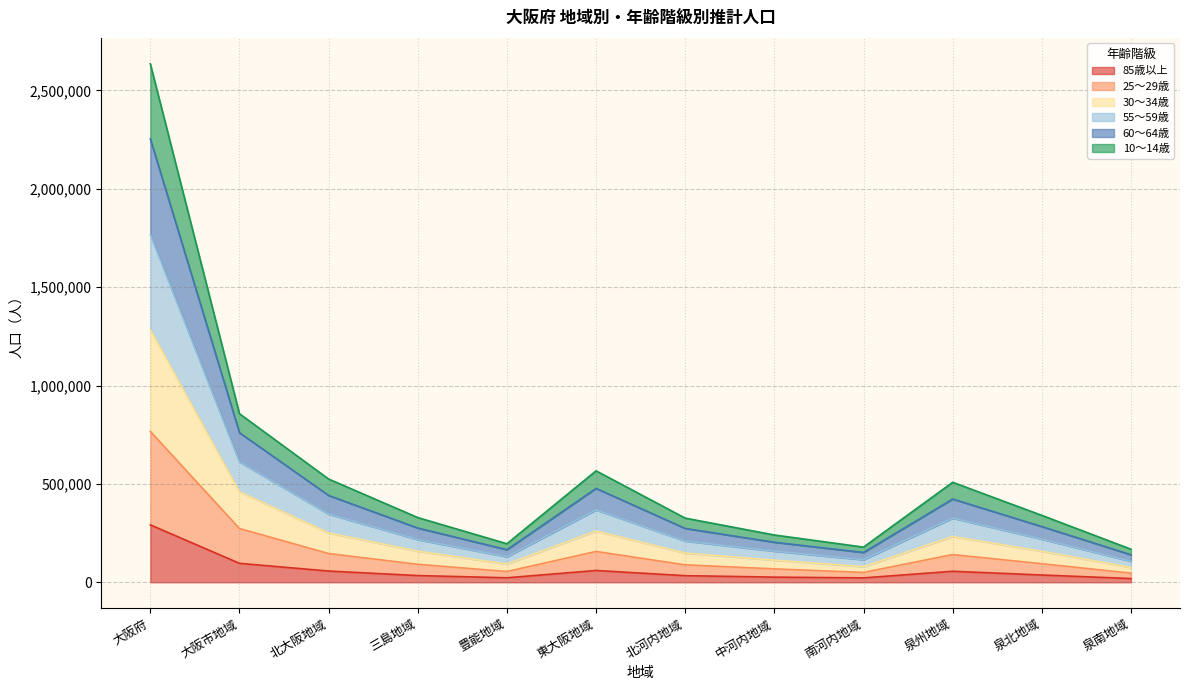

At which category is the sum across all series the highest?

大阪府